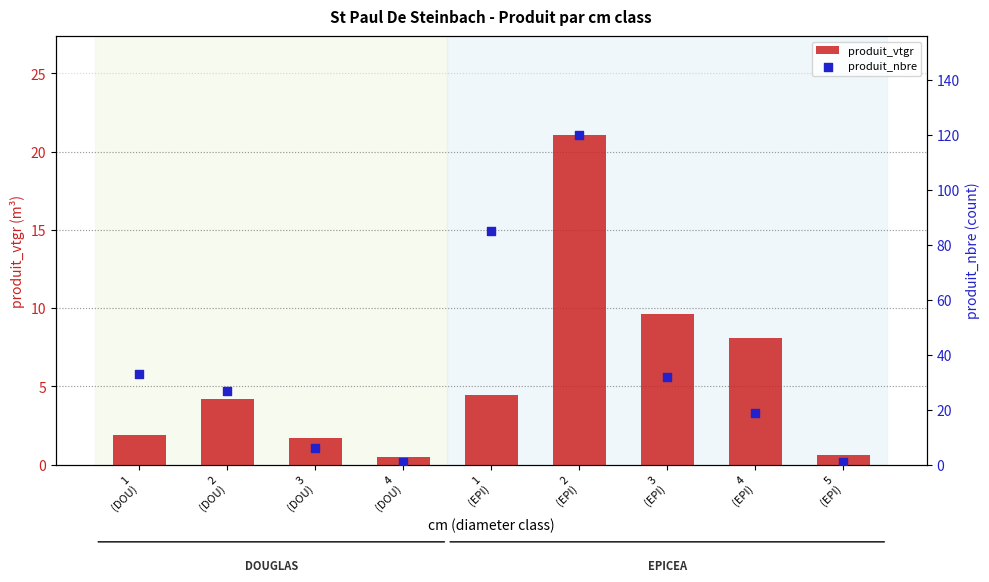

At how many categories does at least one series exceed 35?

2